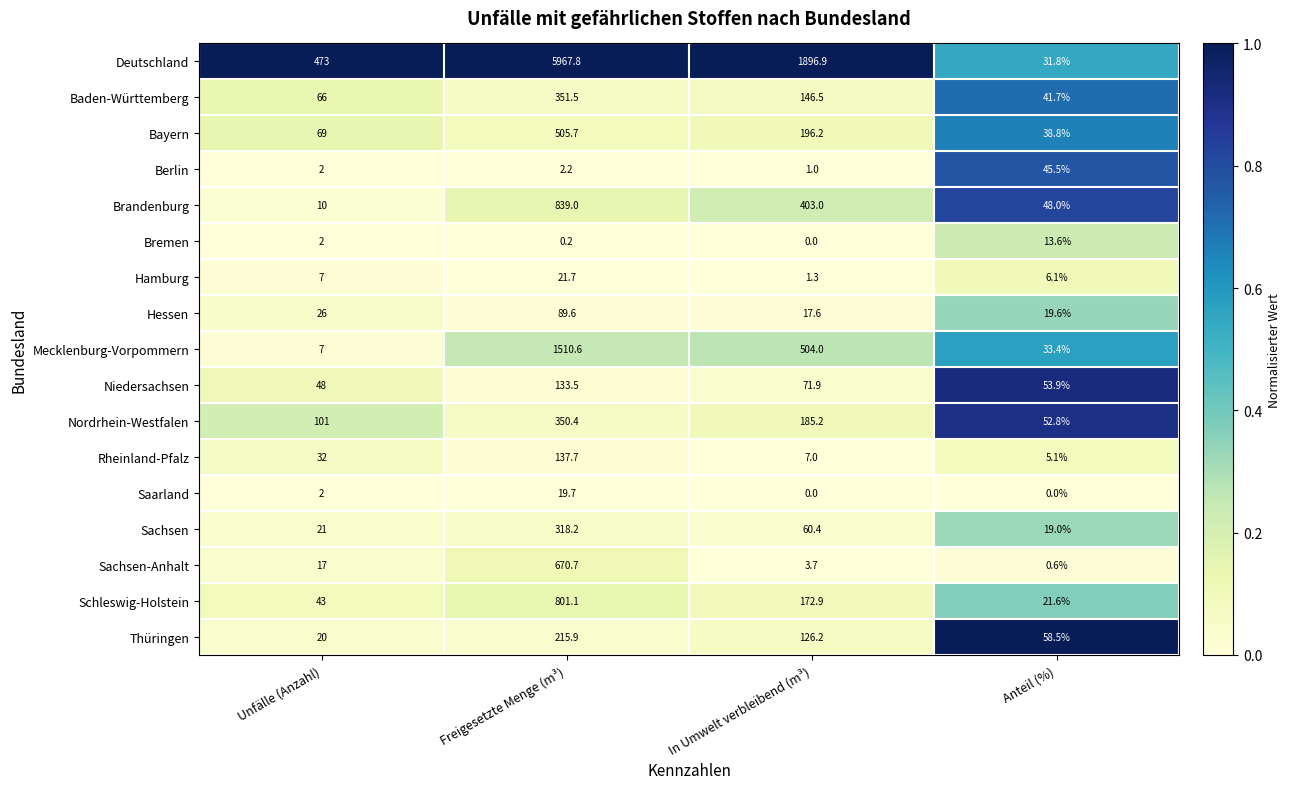

Which series changed the most between Freigesetzte Menge (m³) and In Umwelt verbleibend (m³)?

Deutschland